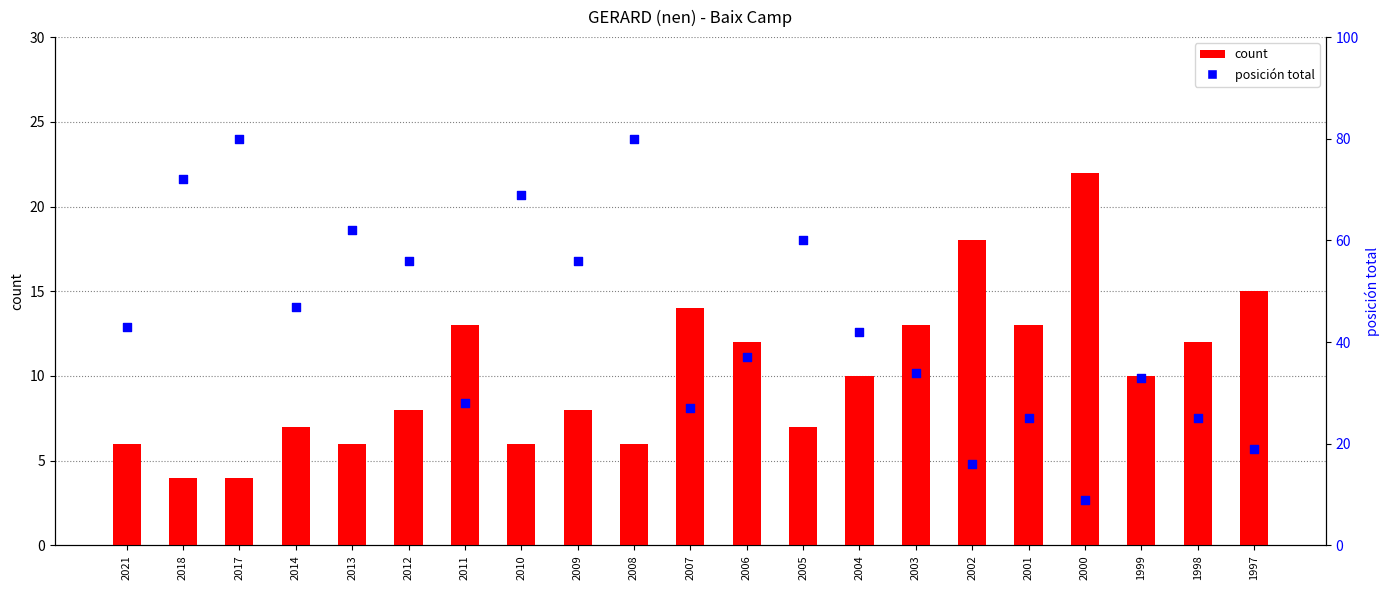

Which series reaches the maximum Y coordinate?

posición total